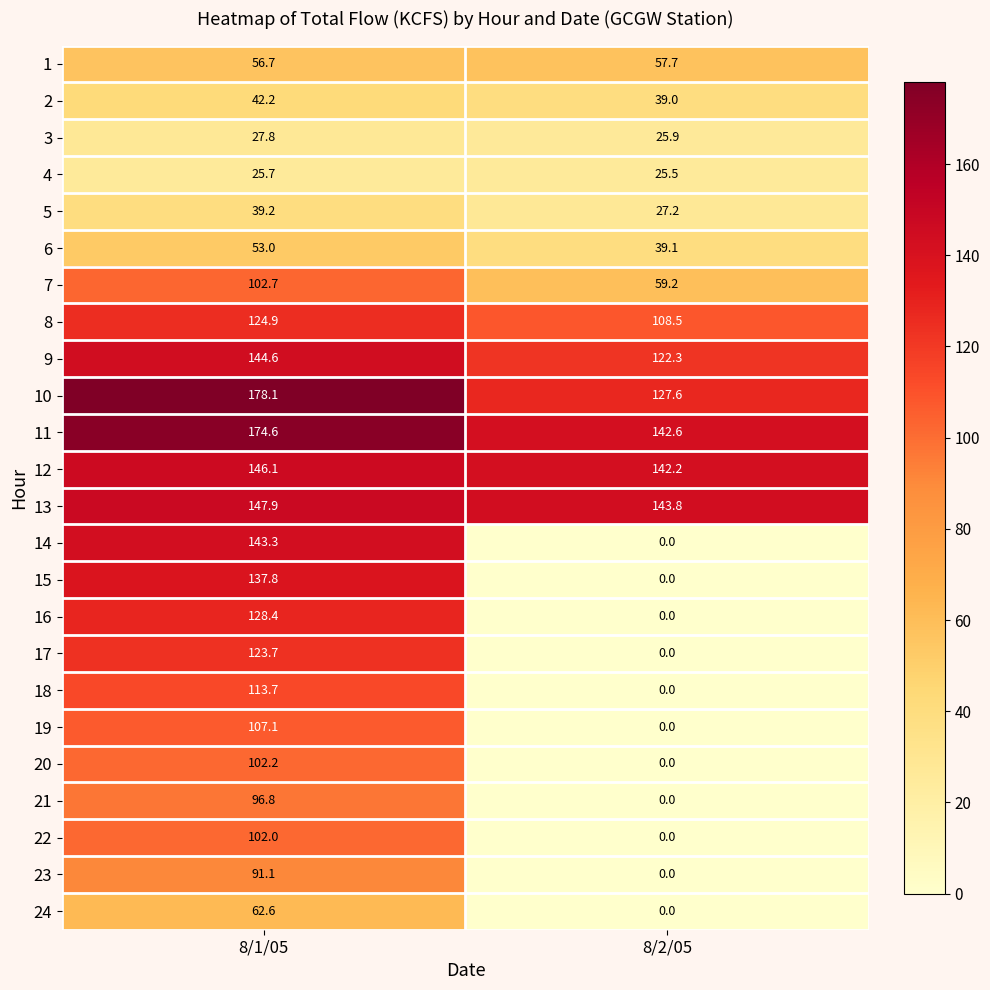

Rank the series by their maximum value, from highest to lowest.

10, 11, 13, 12, 9, 14, 15, 16, 8, 17, 18, 19, 7, 20, 22, 21, 23, 24, 1, 6, 2, 5, 3, 4